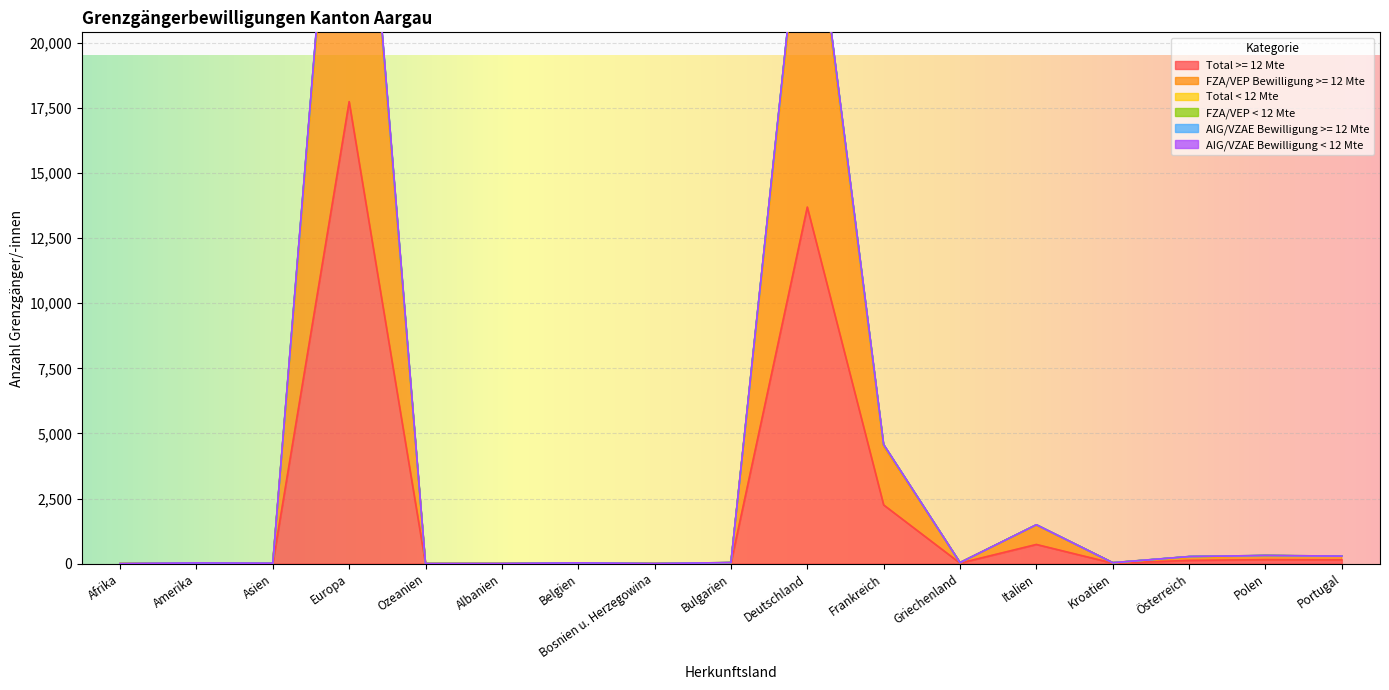

True or false: FZA/VEP Bewilligung >= 12 Mte and FZA/VEP < 12 Mte cross at least once.

False